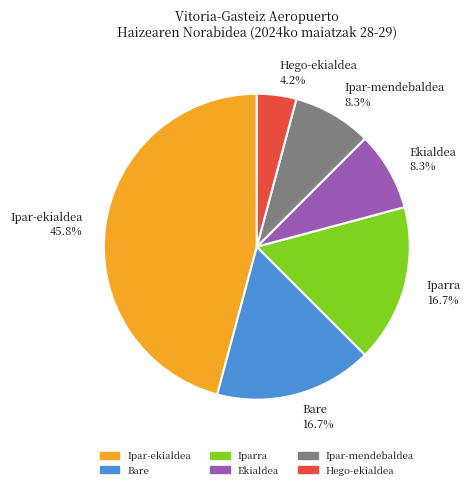

What is the largest slice in the pie chart?

Ipar-ekialdea